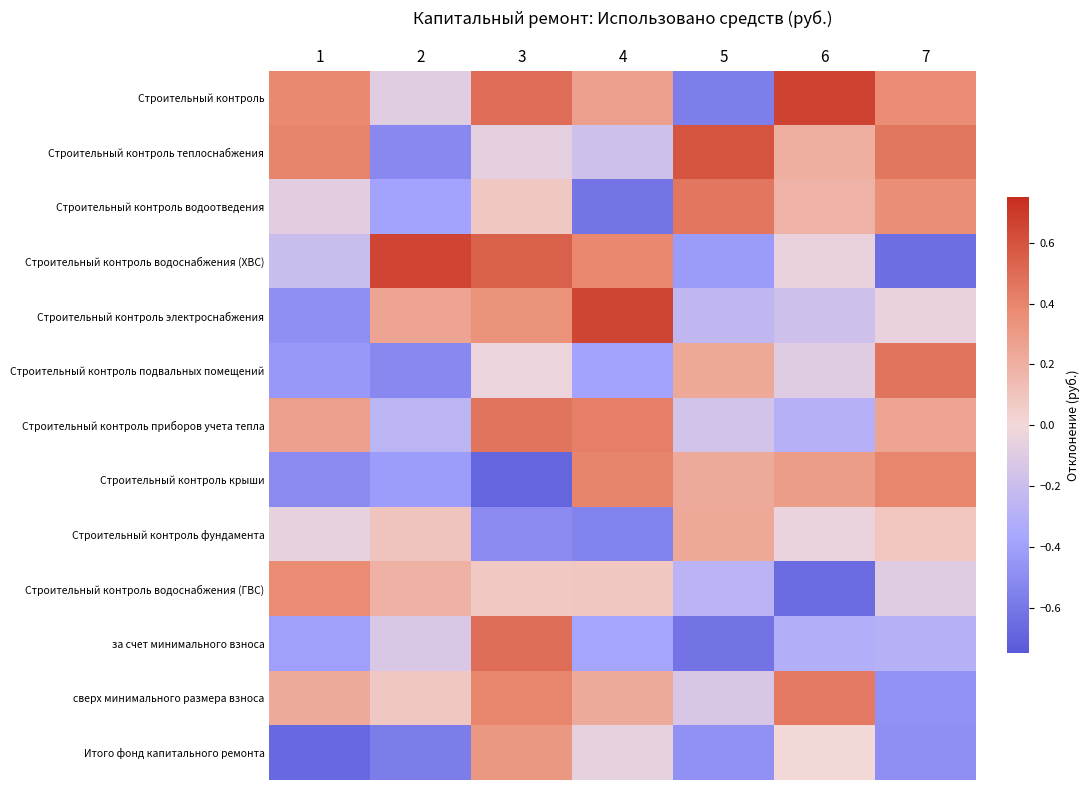

What is the total value across all series at 5?

-1.1